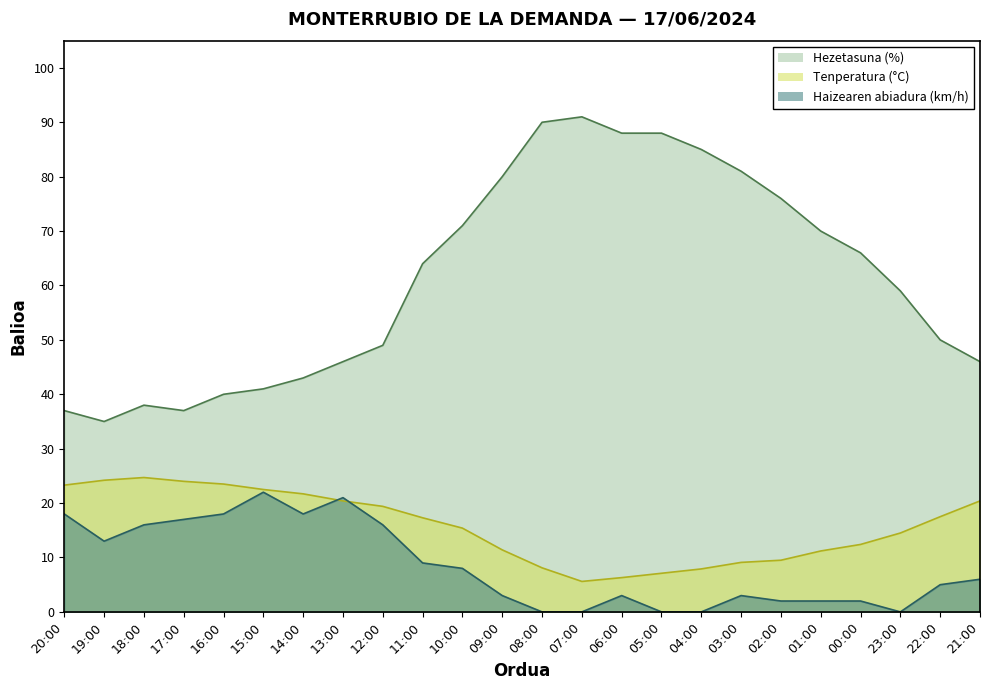

What is the difference between the maximum and second lowest values in the Tenperatura (°C) series?

18.4